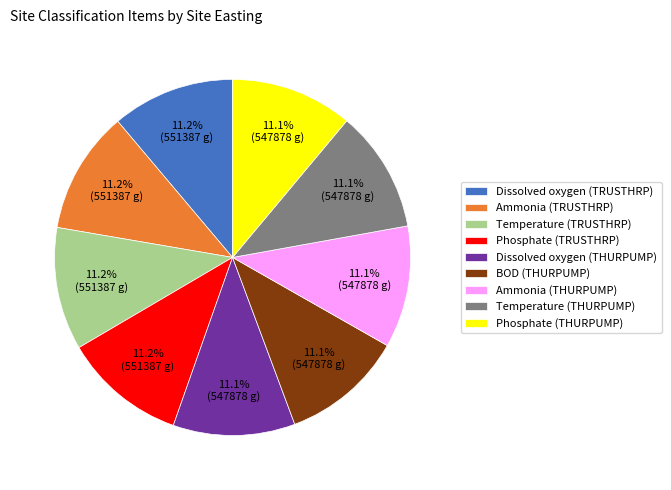

Is Phosphate (THURPUMP) the majority of the pie?

No